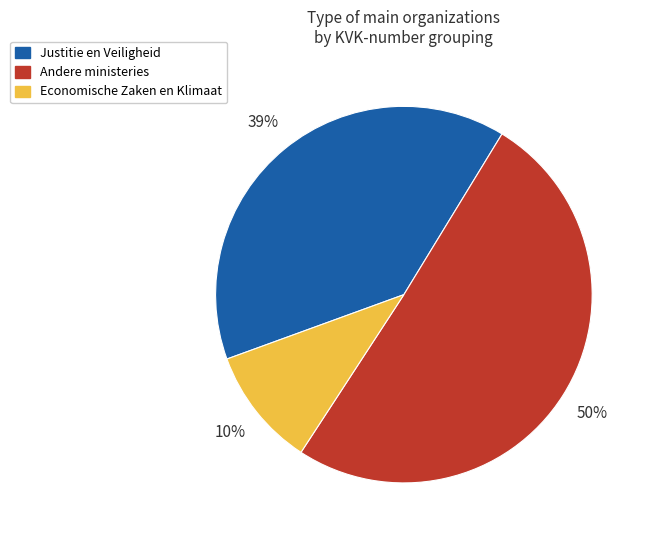

Is the sum of Andere ministeries and Justitie en Veiligheid greater than half?

Yes